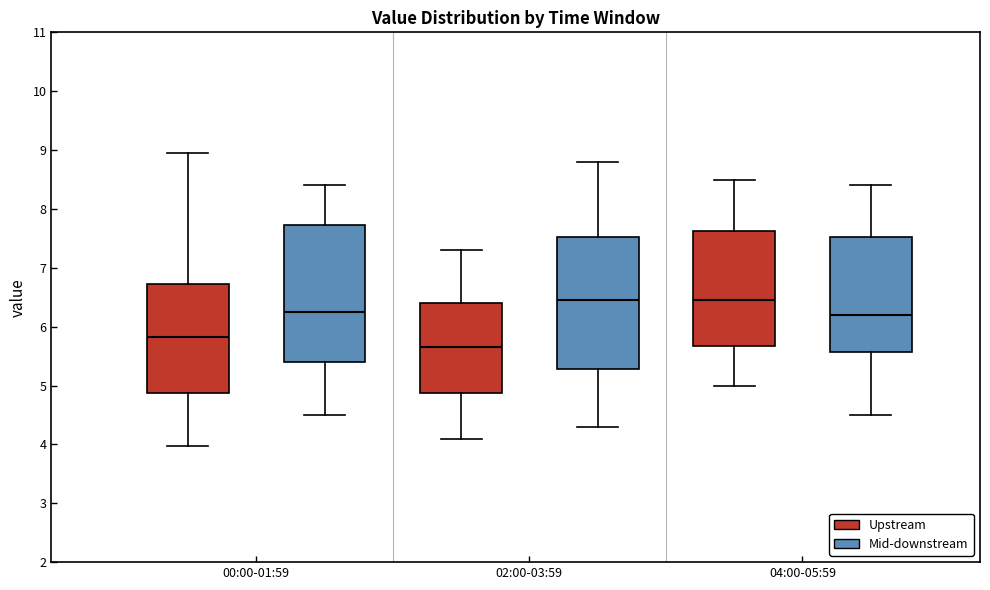

Where is the lower edge of the box for 00:00-01:59 (Mid-downstream) on the y-axis? The values are not printed on the chart, so give them approximately, as read against the axis.

5.4